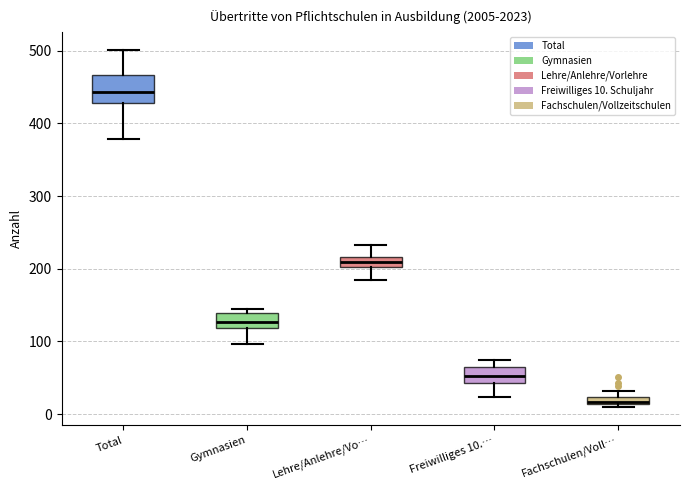

Which box is the tallest, from its lower edge to its upper edge?

Total